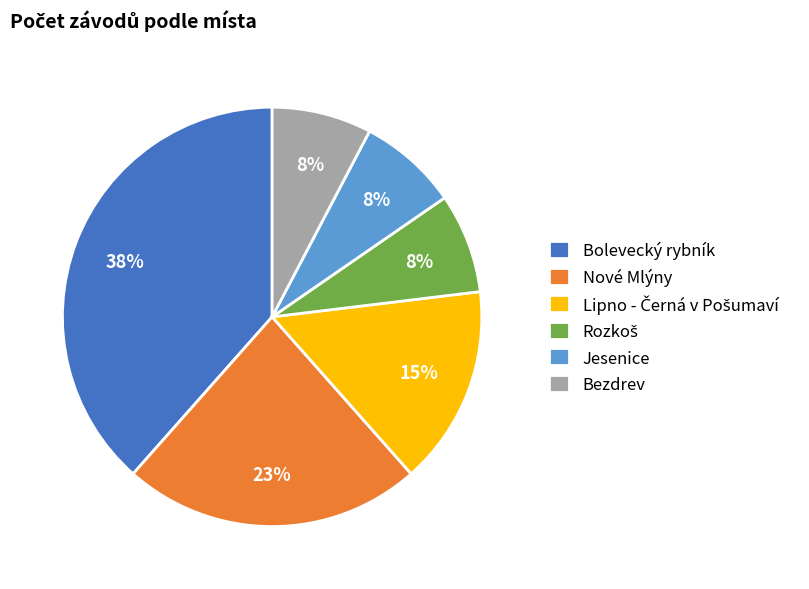

Which category has the biggest portion of the pie?

Bolevecký rybník